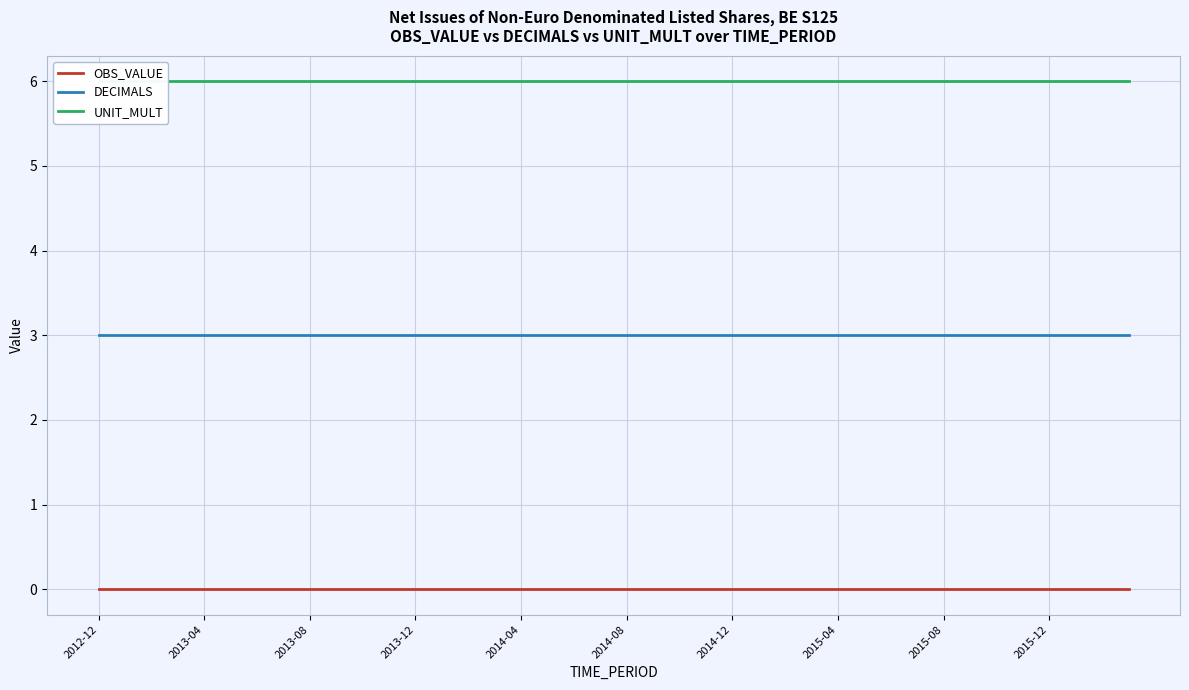

Which series changed the most between 27 and 39?

OBS_VALUE